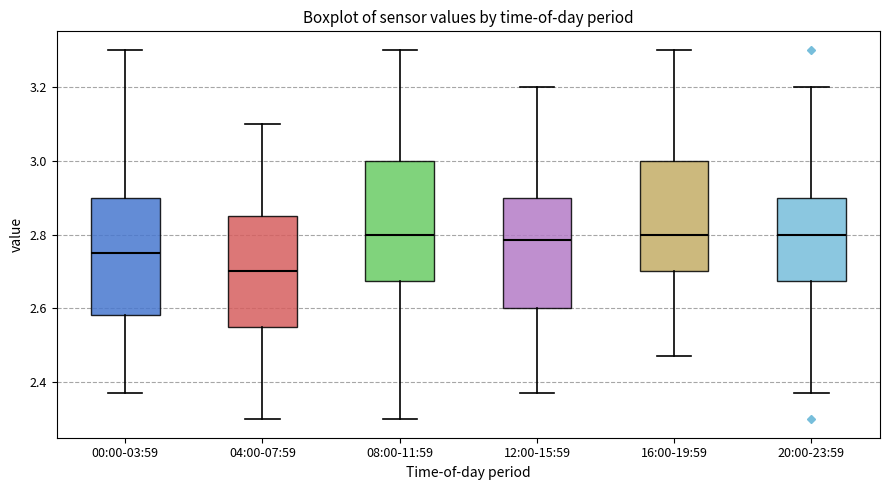

Where is the lower edge of the box for 08:00-11:59 on the y-axis? The values are not printed on the chart, so give them approximately, as read against the axis.

2.68